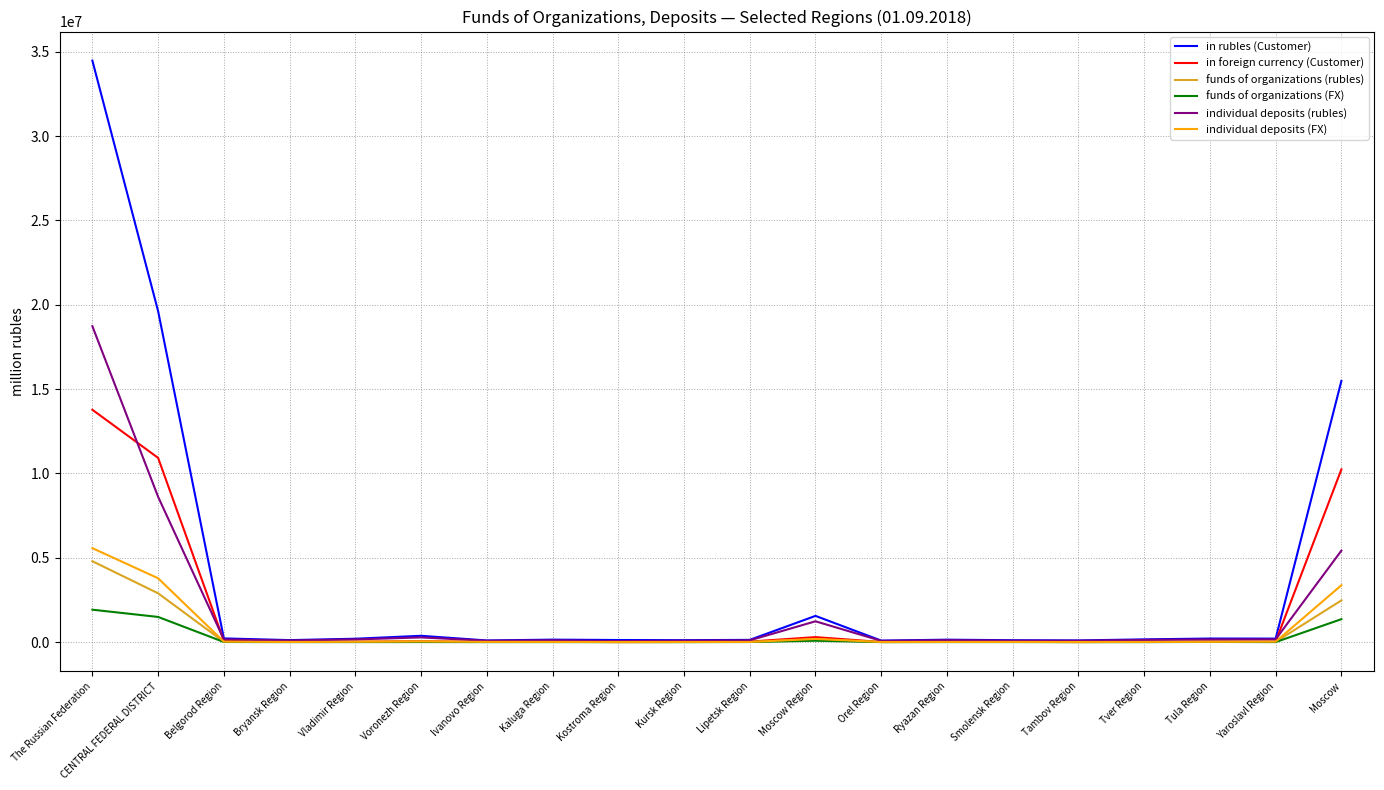

The in rubles (Customer) series shows 1555861 at Moscow Region. True or false?

True